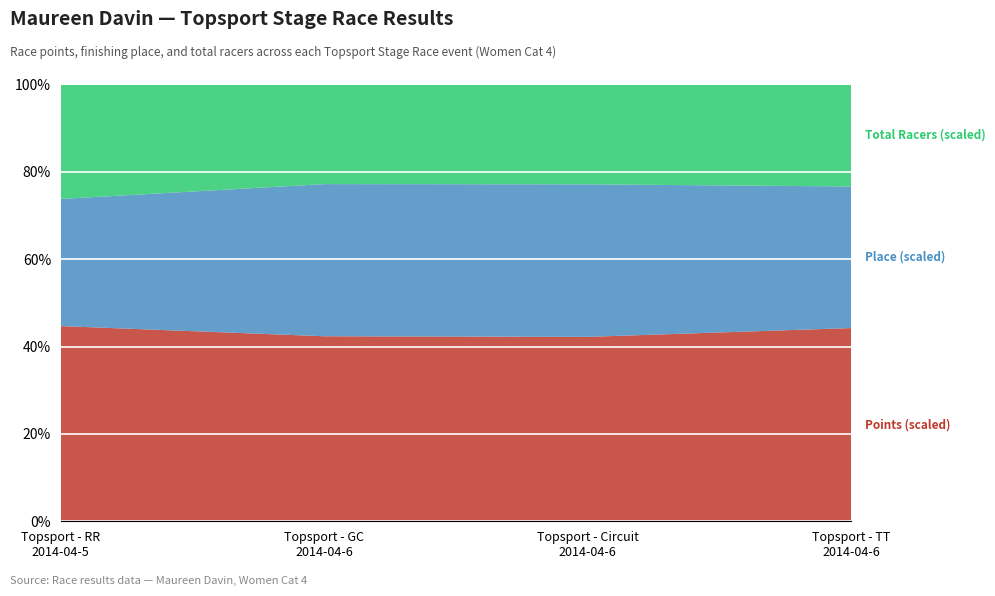

Reading left to right, extract all data points from this chart.

Points: 614.0	668.8	665.0	682.2
Place: 8.0	11.0	11.0	10.0
Total Racers: 12.0	12.0	12.0	12.0